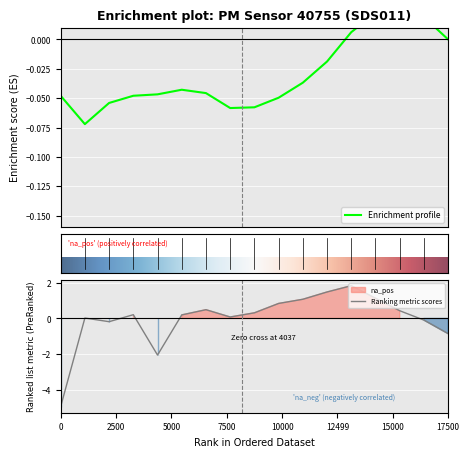

At which label is Ranking metric scores closest to -1?

17500